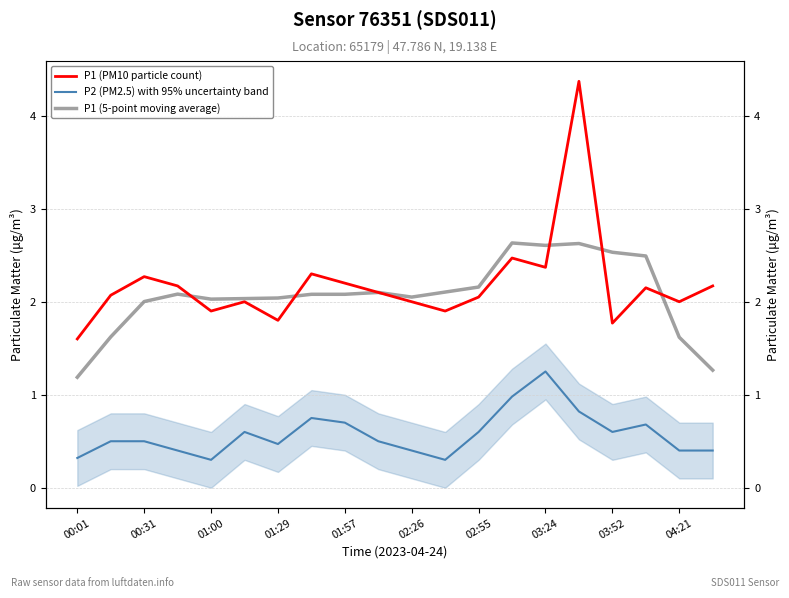

True or false: P2 (PM2.5) with 95% uncertainty band and P1 (5-point moving average) intersect in this chart.

False